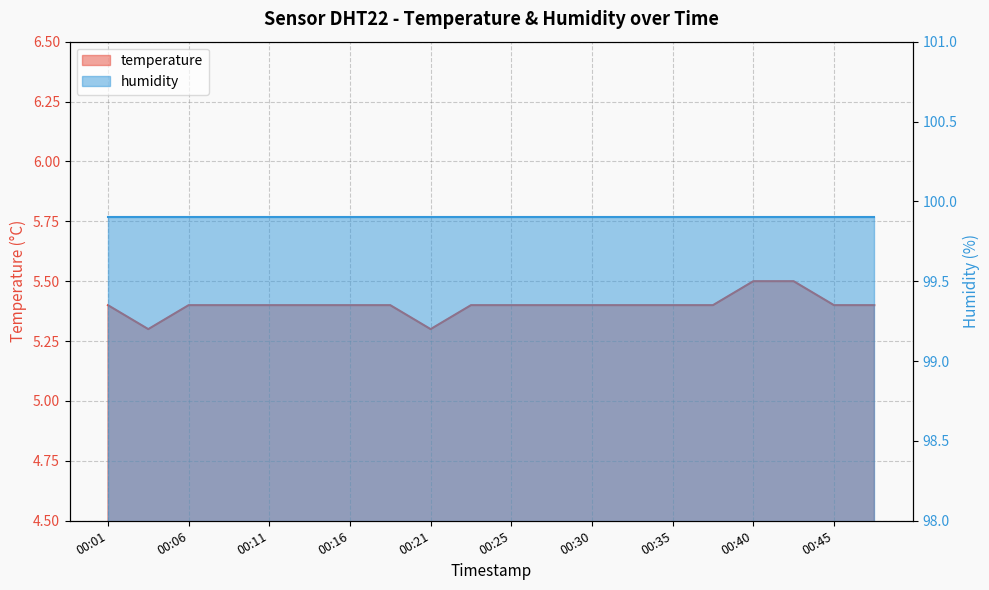

Is it true that the value at 00:06 is 5.4?

True